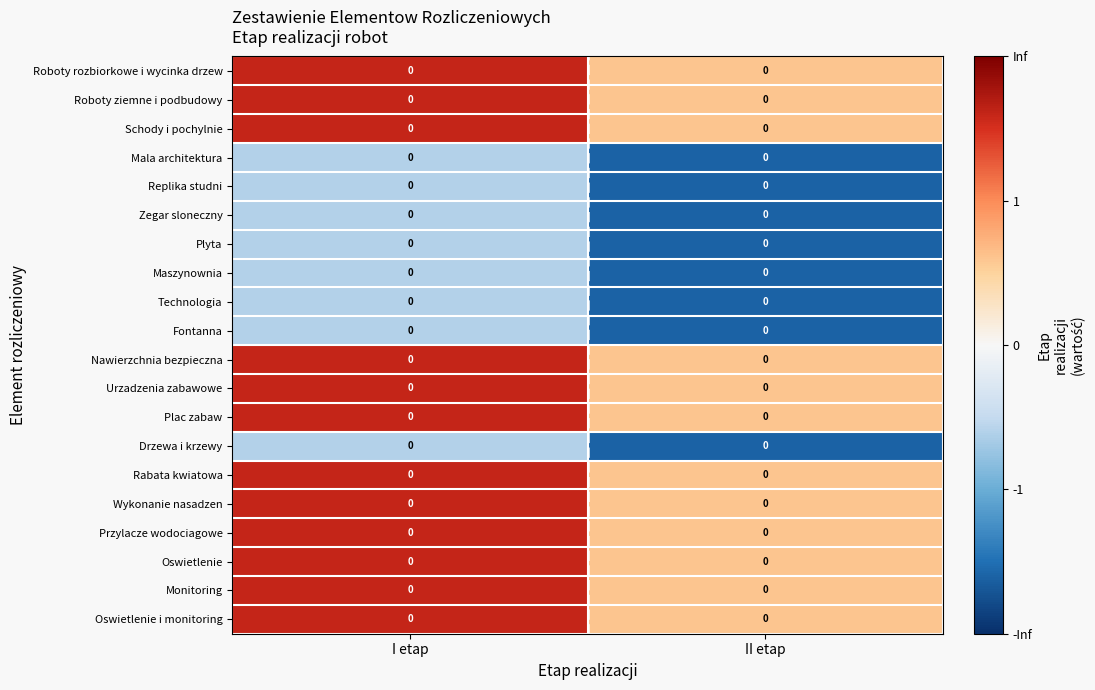

Reading left to right, what are all the values shown in this chart?

Roboty rozbiorkowe i wycinka drzew: I etap=0.0	II etap=0.0
Roboty ziemne i podbudowy: I etap=0.0	II etap=0.0
Schody i pochylnie: I etap=0.0	II etap=0.0
Mala architektura: I etap=0.0	II etap=0.0
Replika studni: I etap=0.0	II etap=0.0
Zegar sloneczny: I etap=0.0	II etap=0.0
Plyta: I etap=0.0	II etap=0.0
Maszynownia: I etap=0.0	II etap=0.0
Technologia: I etap=0.0	II etap=0.0
Fontanna: I etap=0.0	II etap=0.0
Nawierzchnia bezpieczna: I etap=0.0	II etap=0.0
Urzadzenia zabawowe: I etap=0.0	II etap=0.0
Plac zabaw: I etap=0.0	II etap=0.0
Drzewa i krzewy: I etap=0.0	II etap=0.0
Rabata kwiatowa: I etap=0.0	II etap=0.0
Wykonanie nasadzen: I etap=0.0	II etap=0.0
Przylacze wodociagowe: I etap=0.0	II etap=0.0
Oswietlenie: I etap=0.0	II etap=0.0
Monitoring: I etap=0.0	II etap=0.0
Oswietlenie i monitoring: I etap=0.0	II etap=0.0